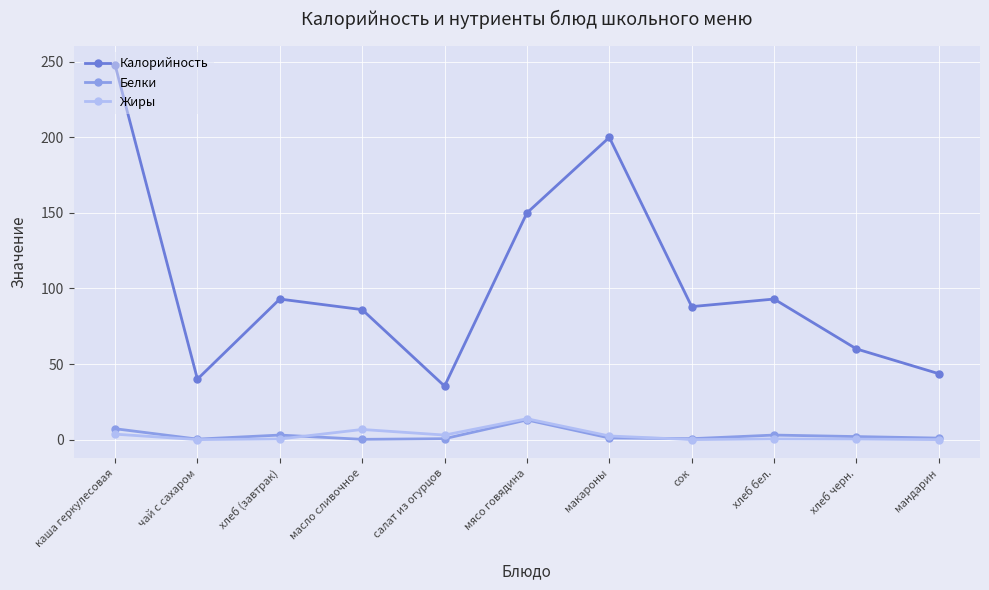

True or false: Калорийность and Белки cross at least once.

False